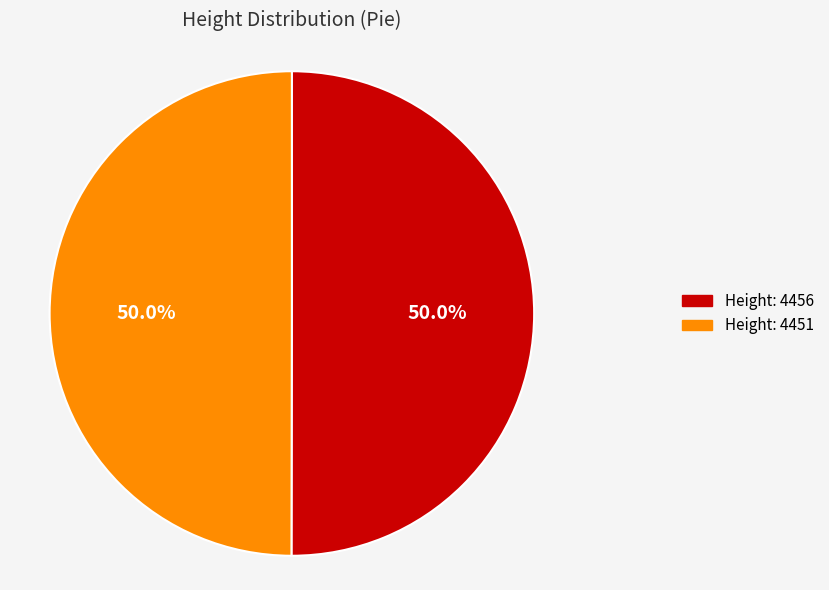

How many segments does this pie chart have?

2